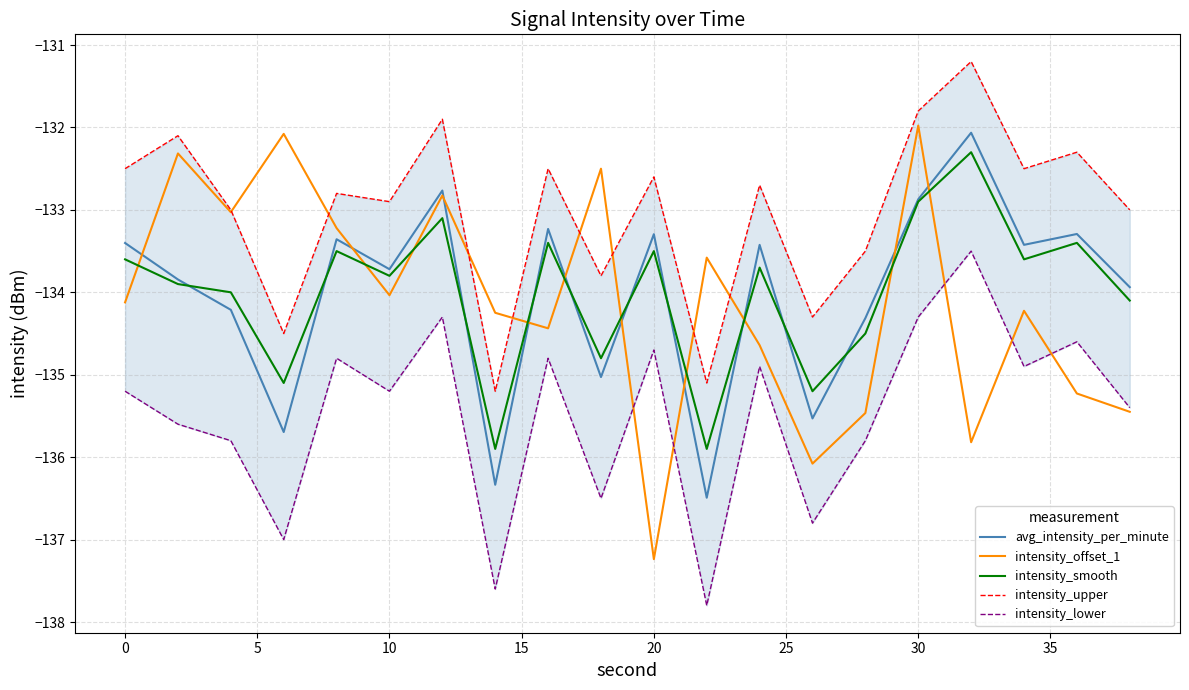

What is the approximate value of avg_intensity_per_minute at 10?

-133.7